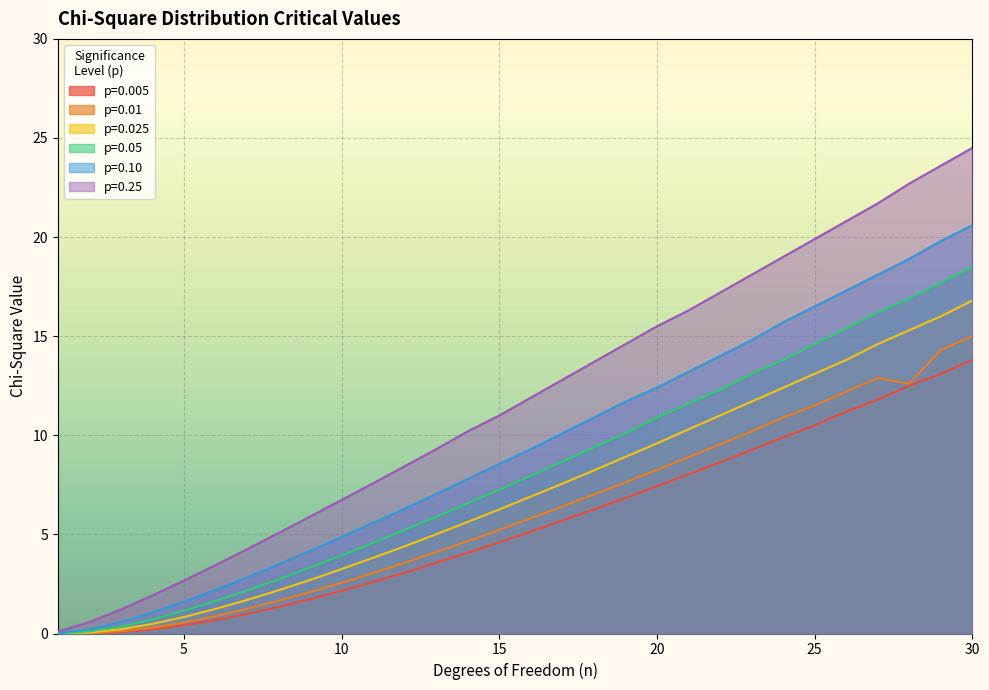

Count the number of categories in the chart.

30